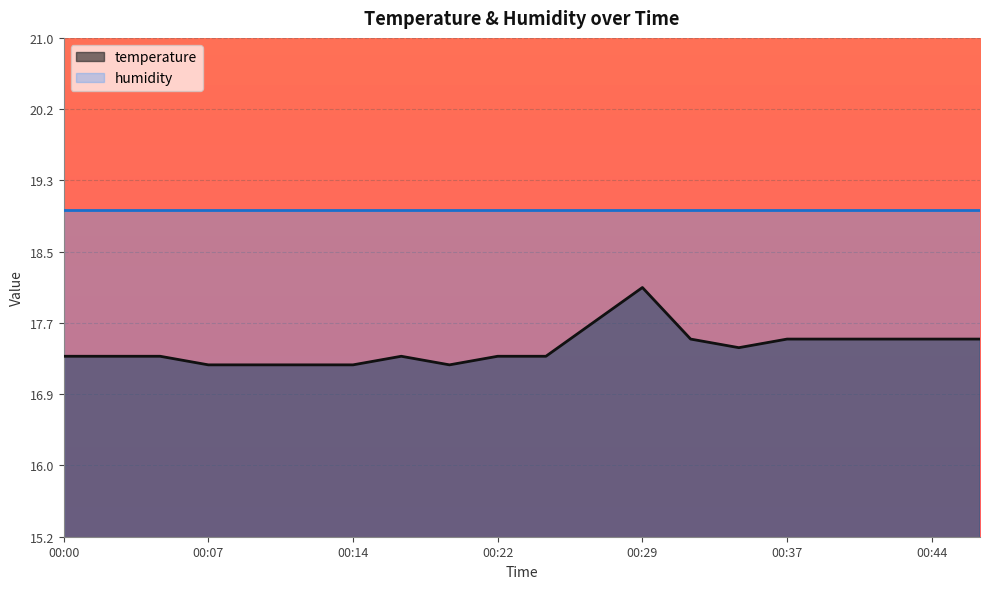

Reading left to right, extract all data points from this chart.

00:00=17.3	00:02=17.3	00:05=17.3	00:07=17.2	00:10=17.2	00:12=17.2	00:14=17.2	00:17=17.3	00:19=17.2	00:22=17.3	00:24=17.3	00:27=17.7	00:29=18.1	00:32=17.5	00:34=17.4	00:37=17.5	00:39=17.5	00:41=17.5	00:44=17.5	00:46=17.5